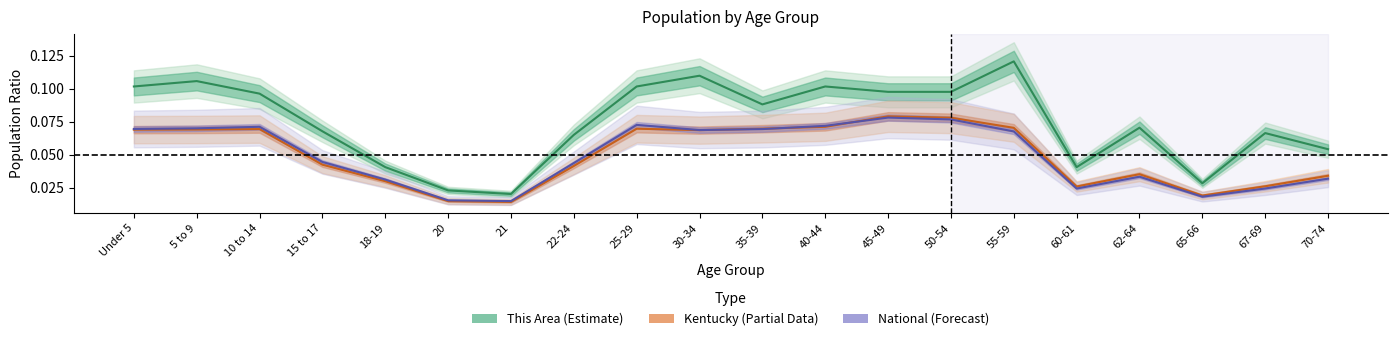

What is the sum of the Kentucky values at Under 5 and 50-54?

0.1